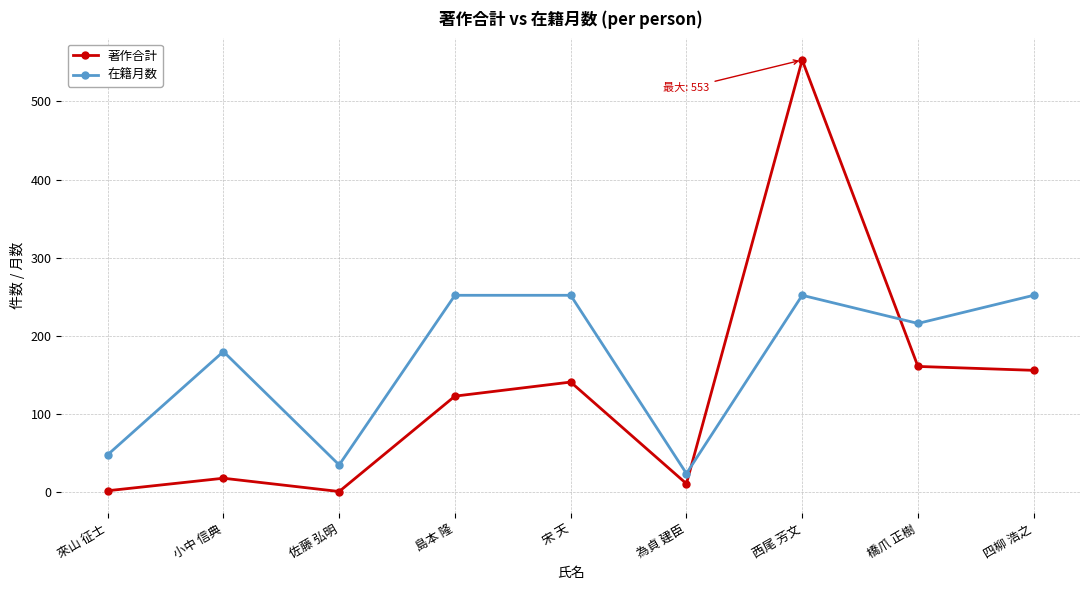

What is the maximum value shown in the chart?

553